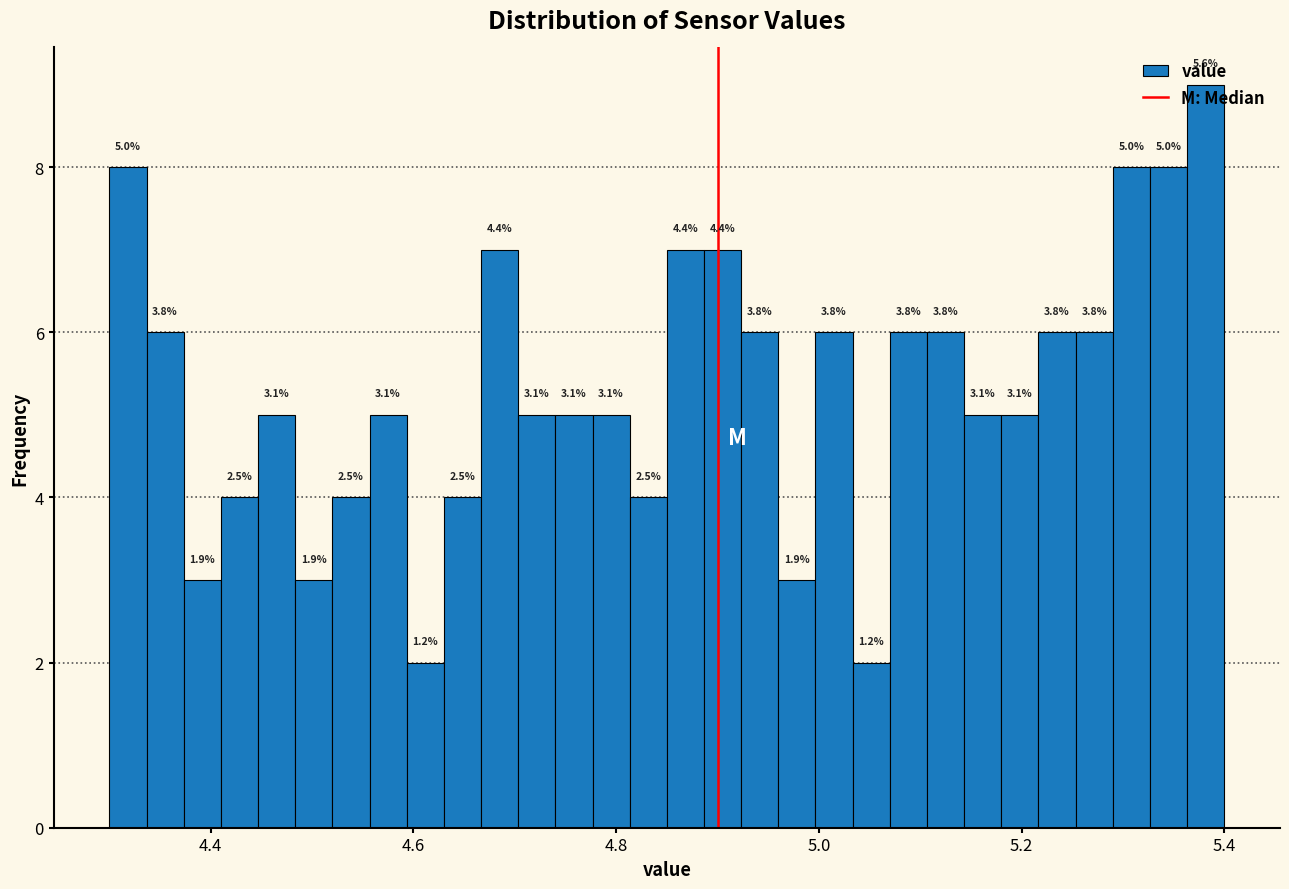

Around what value on the x-axis is the tallest bar? Give the approximate position of its centre, as read against the axis.

5.38